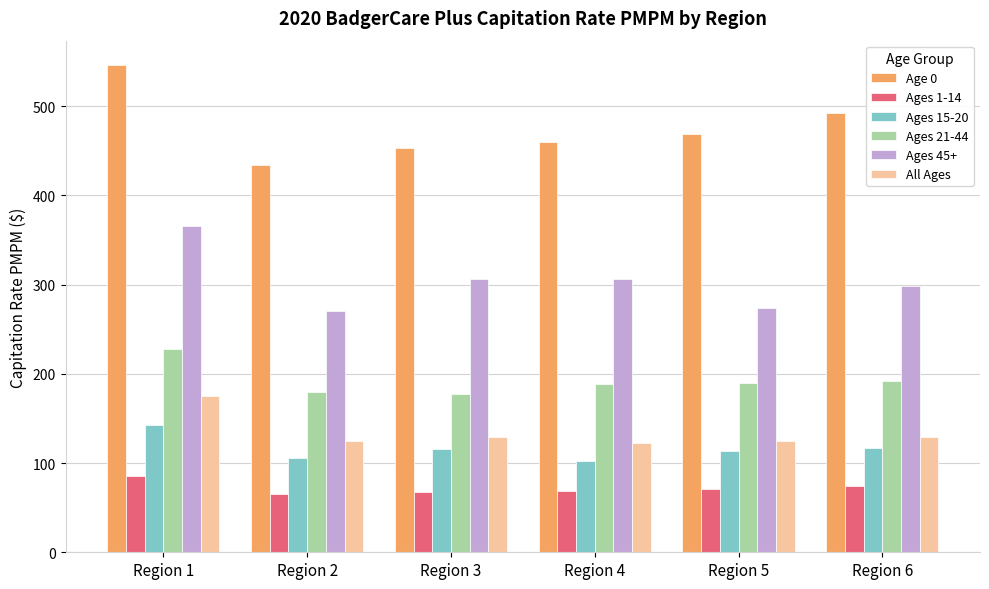

The value of Age 0 at Region 6 is 674.0. True or false?

False